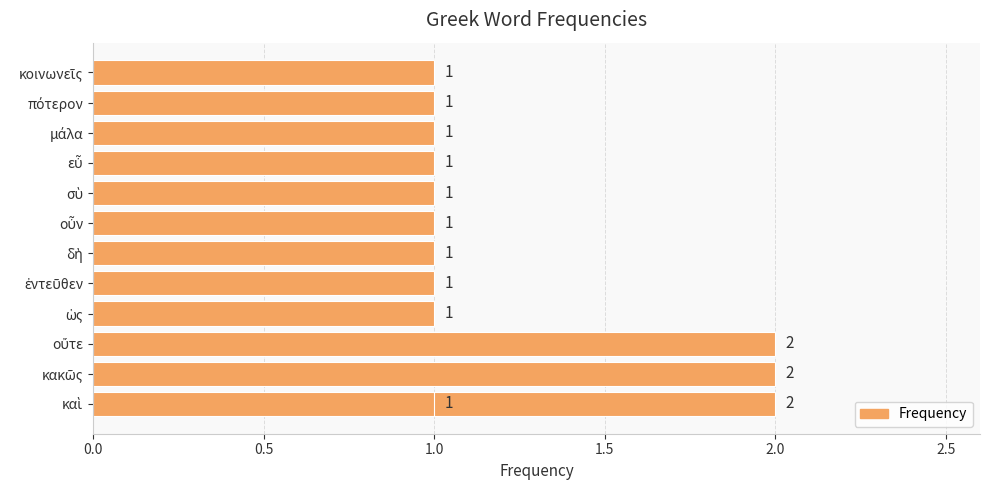

What is the approximate value at 11?

1